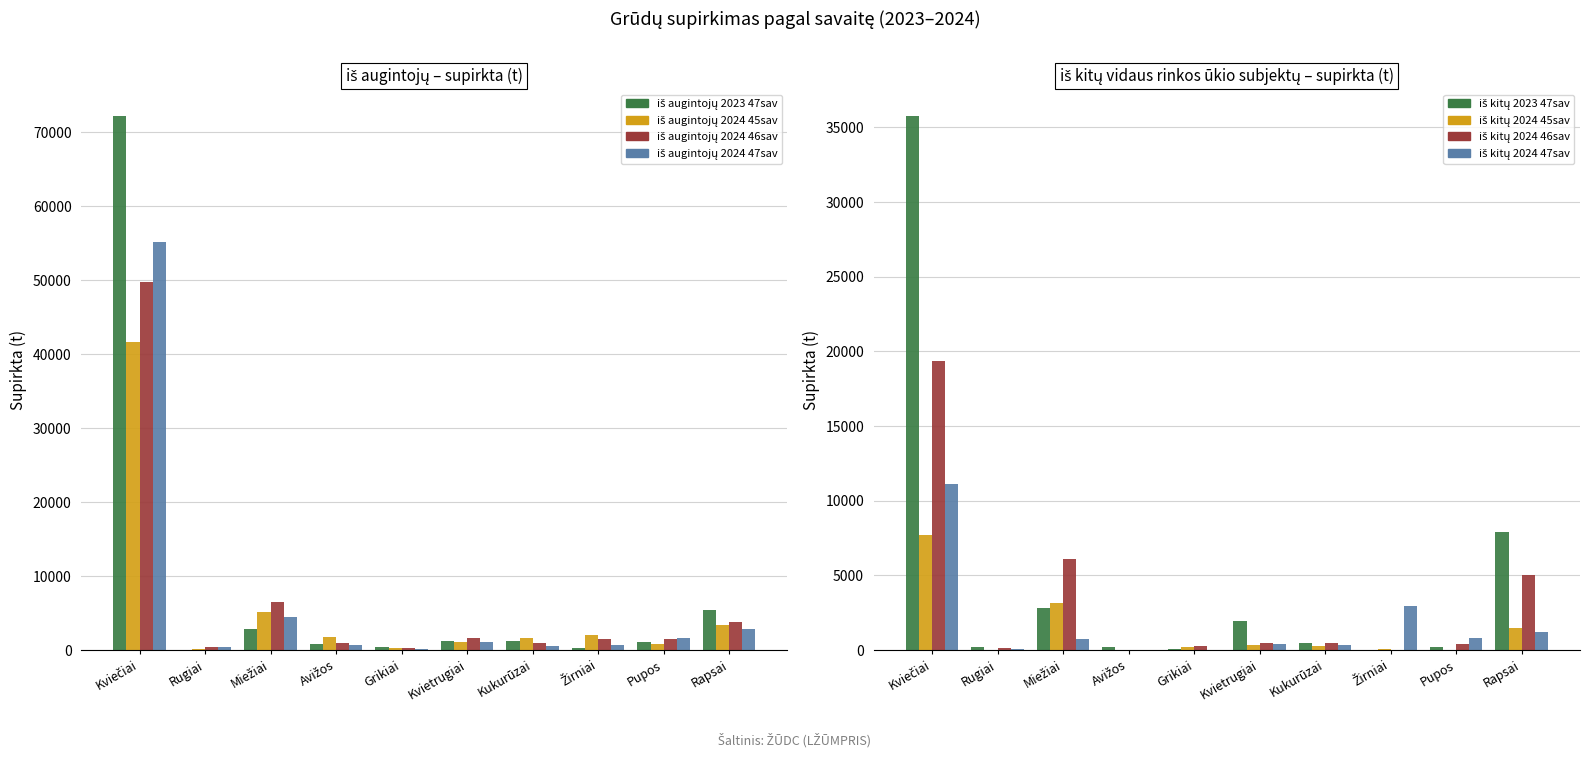

What is the label of the 5th bar from the right?

Kvietrugiai